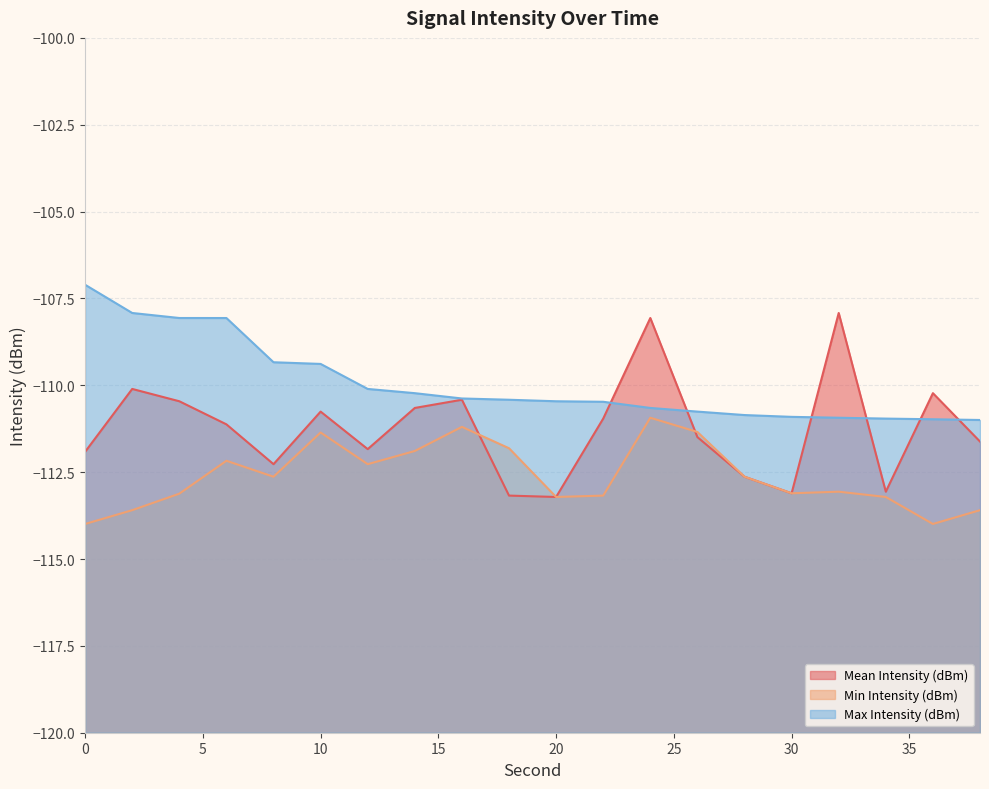

What is the value of the Max Intensity (dBm) point at the 20th from the left?

-111.0